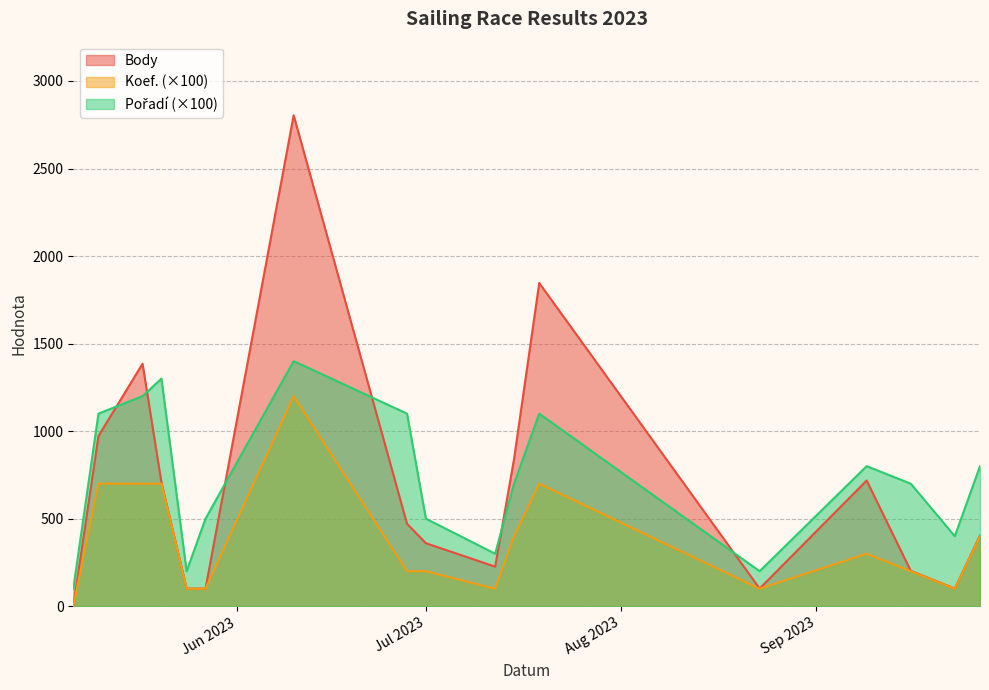

Which series has the widest spread of values?

Body